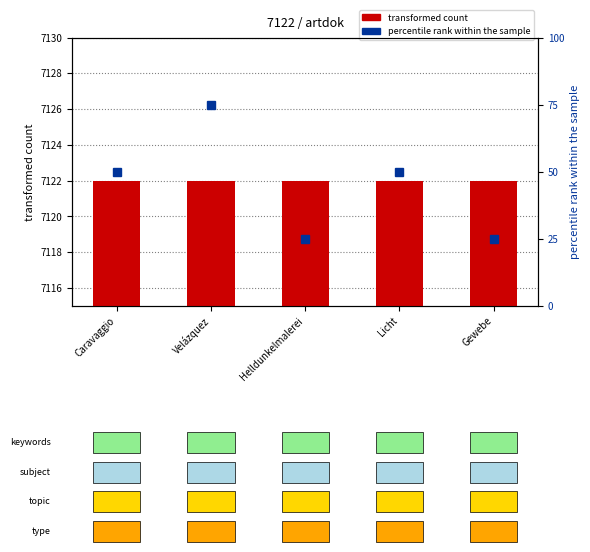

List the labels in order of percentile rank within the sample value, smallest first.

Helldunkelmalerei, Gewebe, Caravaggio, Licht, Velázquez